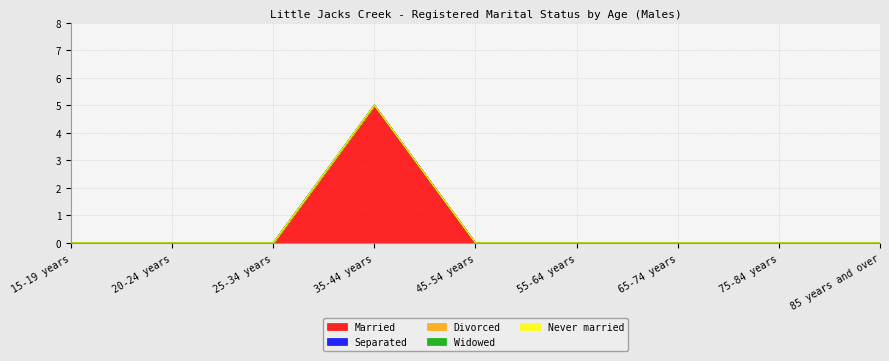

True or false: Widowed has more than 0 points higher than both neighbors.

False